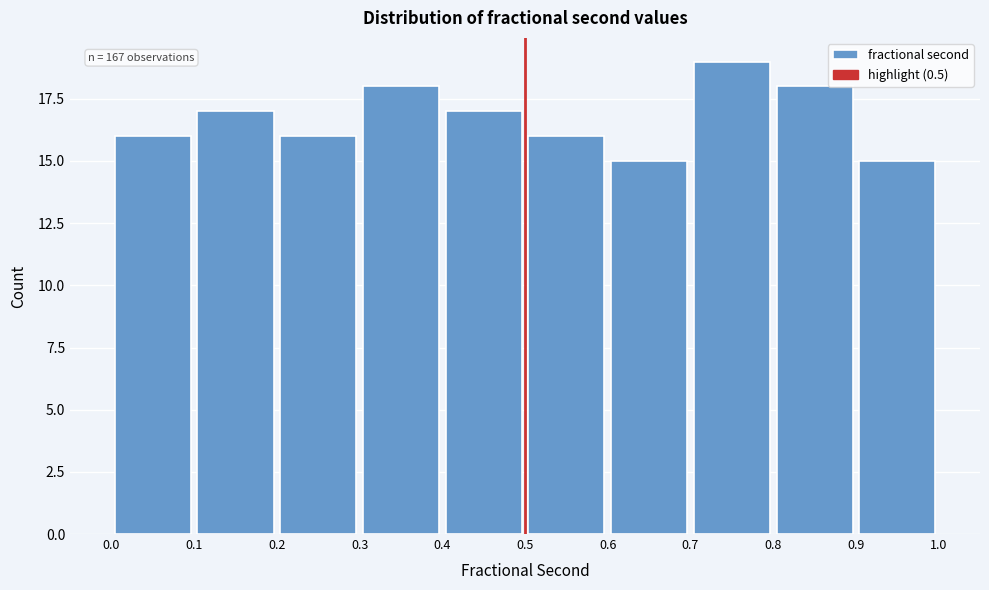

Over which range of the x-axis is the bar tallest?

0.7 to 0.8